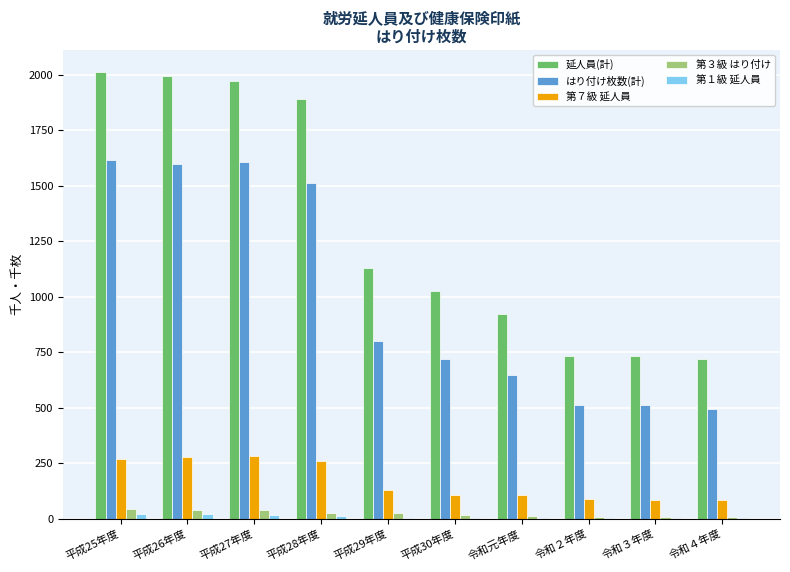

What is the average value of the 第７級 延人員 series?

168.5